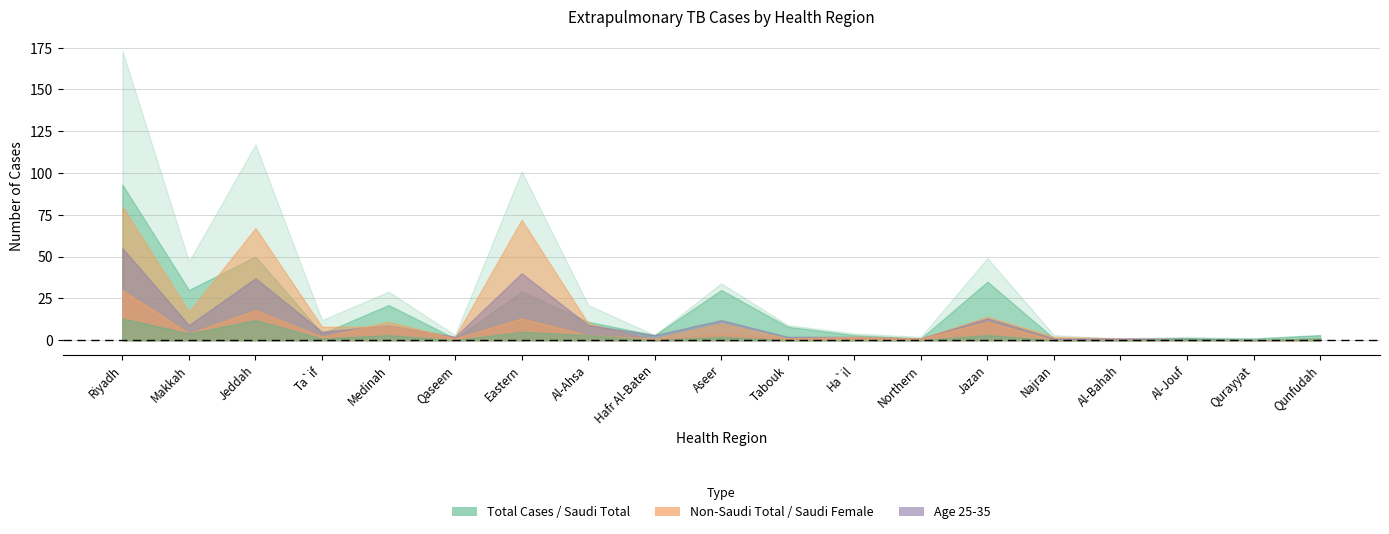

In Saudi Total, how many points are higher than both neighbors (excluding endpoints)?

5